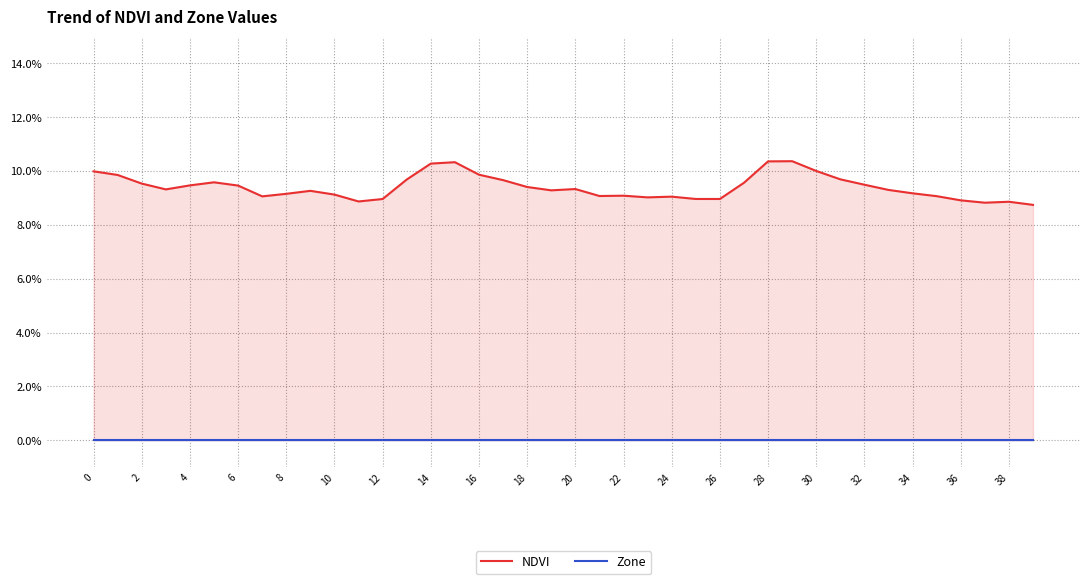

The NDVI series shows 0.1 at 31. True or false?

True